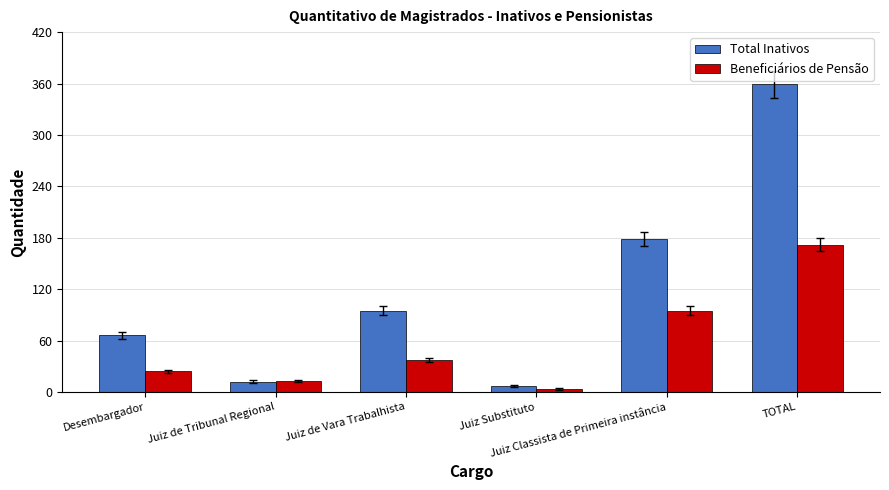

Reading left to right, extract all data points from this chart.

Total Inativos: Desembargador=66	Juiz de Tribunal Regional=12	Juiz de Vara Trabalhista=95	Juiz Substituto=7	Juiz Classista de Primeira instância=179	TOTAL=359
Beneficiários de Pensão: Desembargador=24	Juiz de Tribunal Regional=13	Juiz de Vara Trabalhista=37	Juiz Substituto=3	Juiz Classista de Primeira instância=95	TOTAL=172